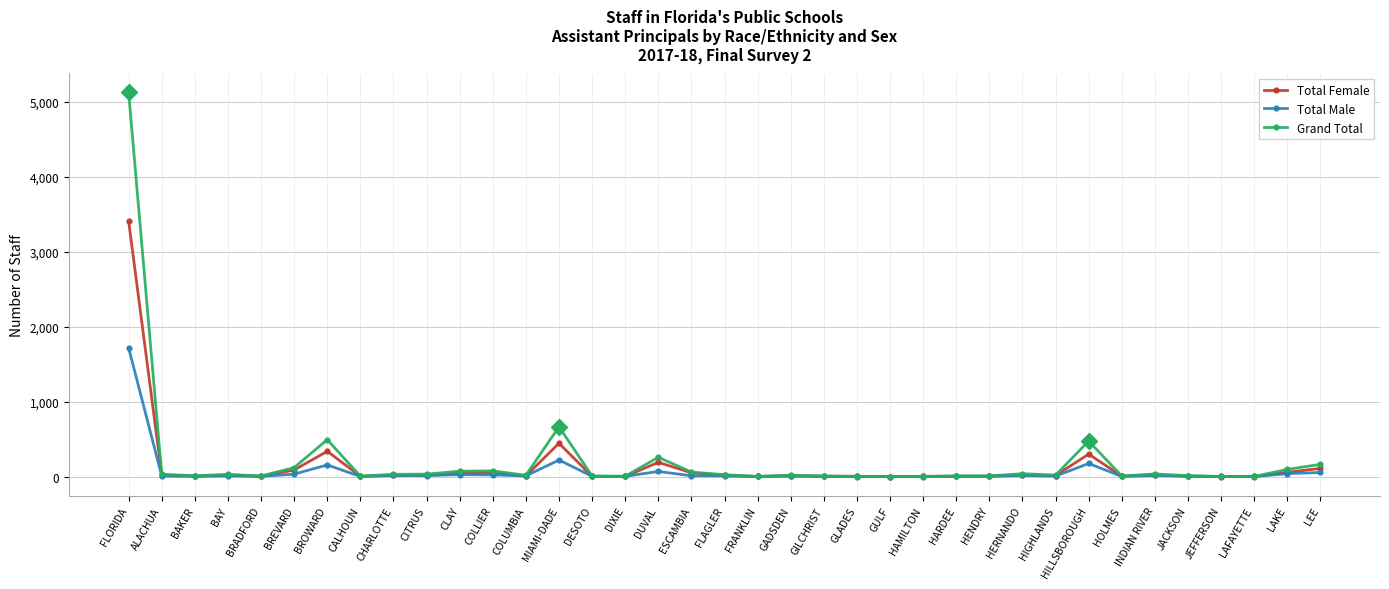

At how many categories does at least one series exceed 223?

5